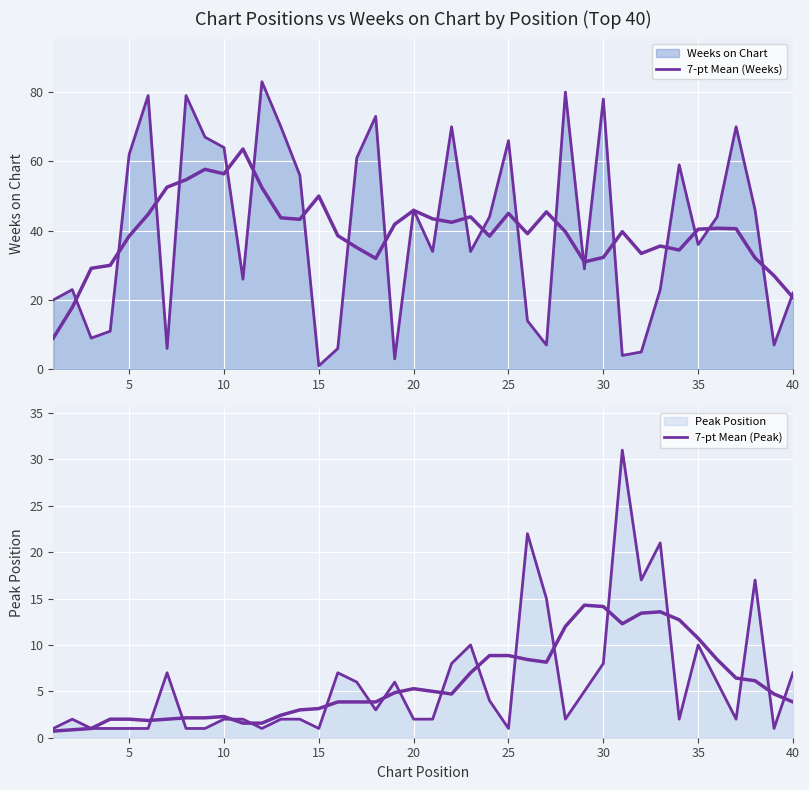

In 7-pt Mean (Peak), how many points are higher than both neighbors (excluding endpoints)?

10